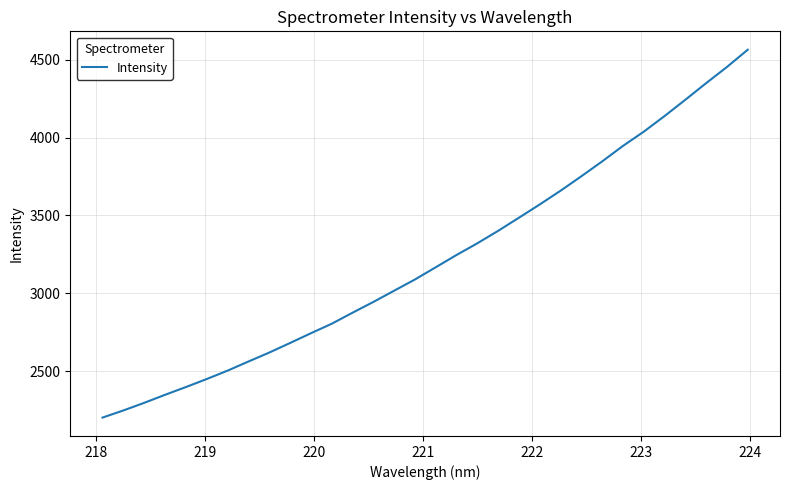

What is the greatest value displayed?

4563.2